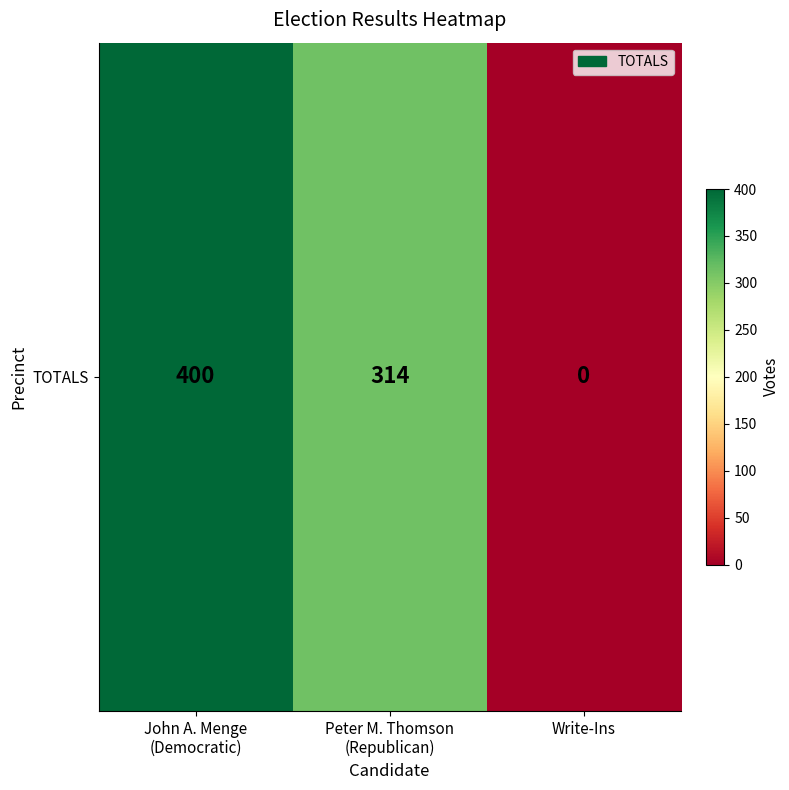

The value at Write-Ins is 0. True or false?

True